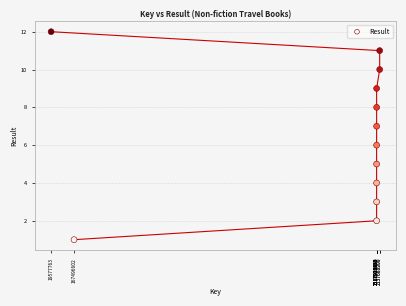

What is the average X value?

1783829002